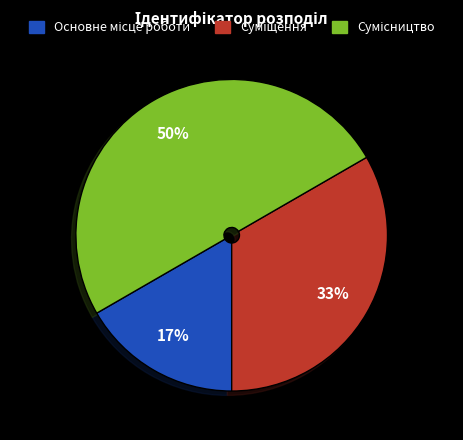

To the nearest percent, what is the average slice percentage?

33%